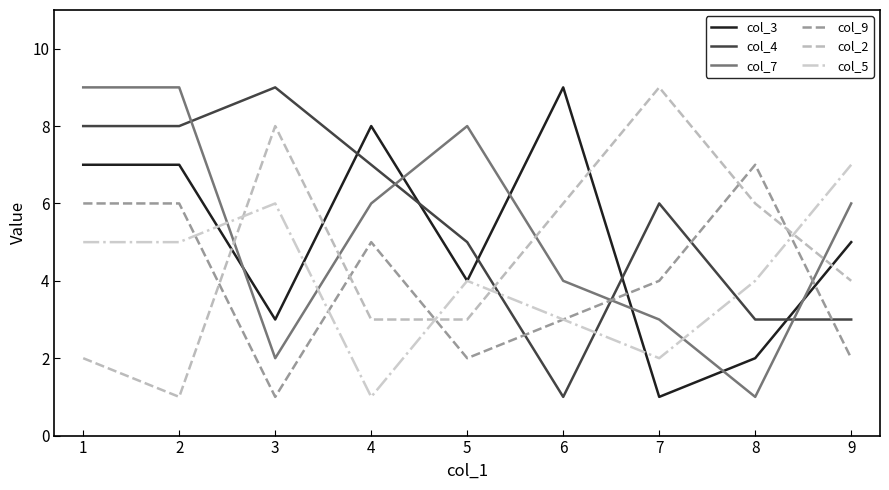

Which series changed the most between 6 and 8?

col_3